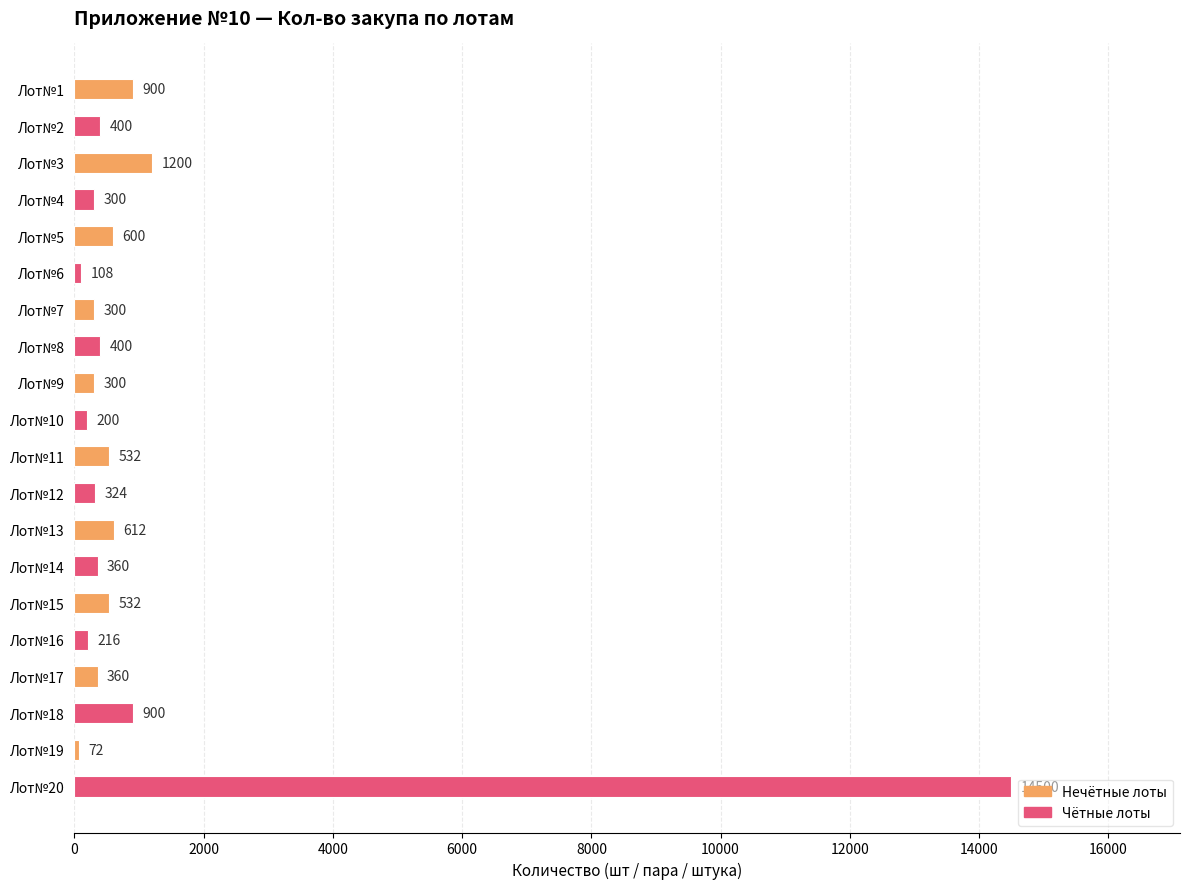

Which label corresponds to the smallest value in the chart?

Лот№19